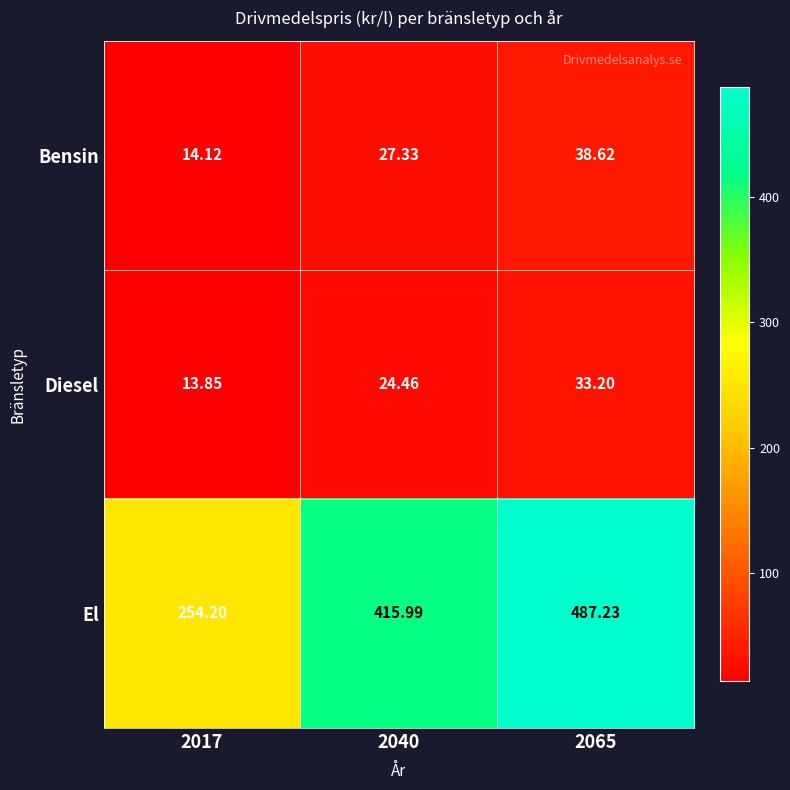

Which series has the widest spread of values?

El